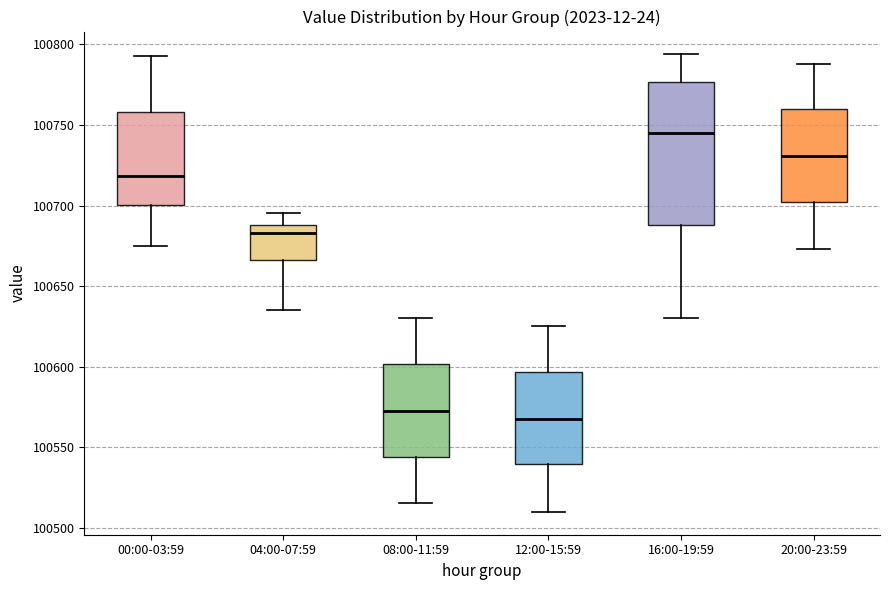

Reading left to right, transcribe this box plot: for each box, give where its median line is, the range the box spans, and where its two whiskers end, as read against the y-axis. The values are not printed on the chart, so give them approximately, as read against the axis.

00:00-03:59: median 100720, box 100700 to 100760, whiskers 100675 to 100795
04:00-07:59: median 100685, box 100665 to 100690, whiskers 100635 to 100695
08:00-11:59: median 100575, box 100545 to 100600, whiskers 100515 to 100630
12:00-15:59: median 100570, box 100540 to 100595, whiskers 100510 to 100625
16:00-19:59: median 100745, box 100690 to 100775, whiskers 100630 to 100795
20:00-23:59: median 100730, box 100700 to 100760, whiskers 100675 to 100790